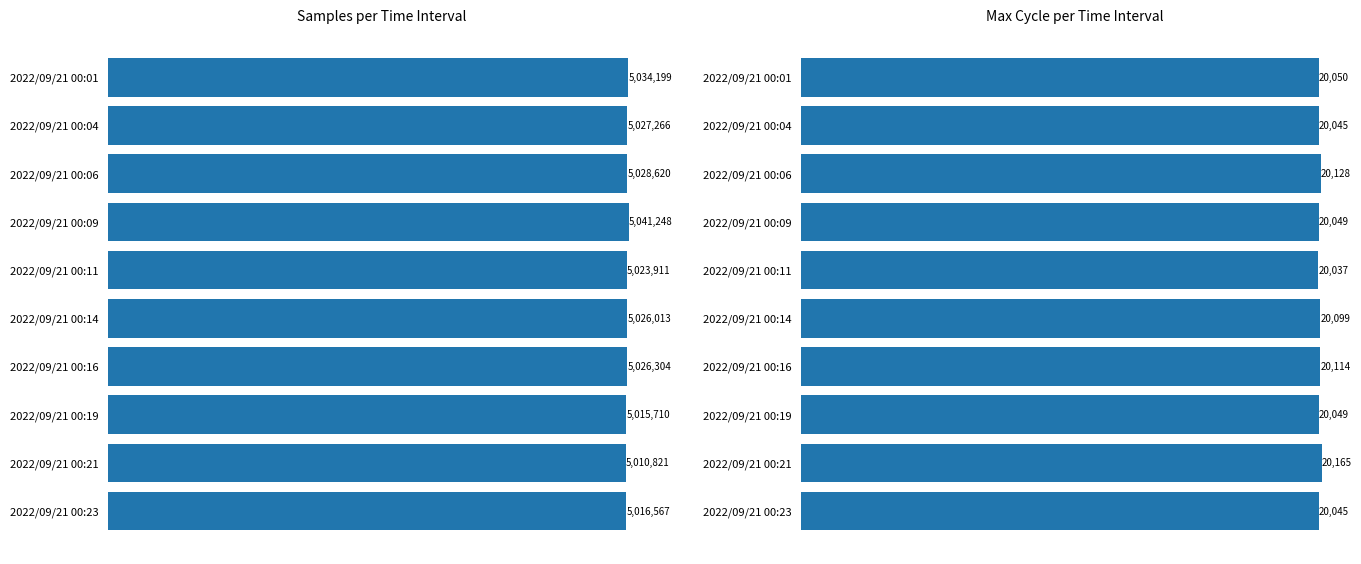

What is the sum of the Samples values at 2022/09/21 00:14 and 2022/09/21 00:11?

10049924